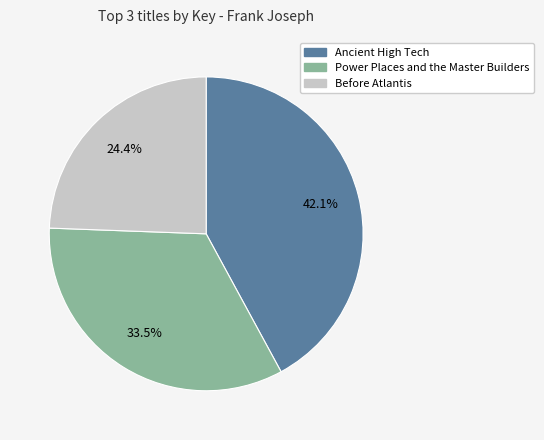

Which has a higher value, Before Atlantis or Ancient High Tech?

Ancient High Tech